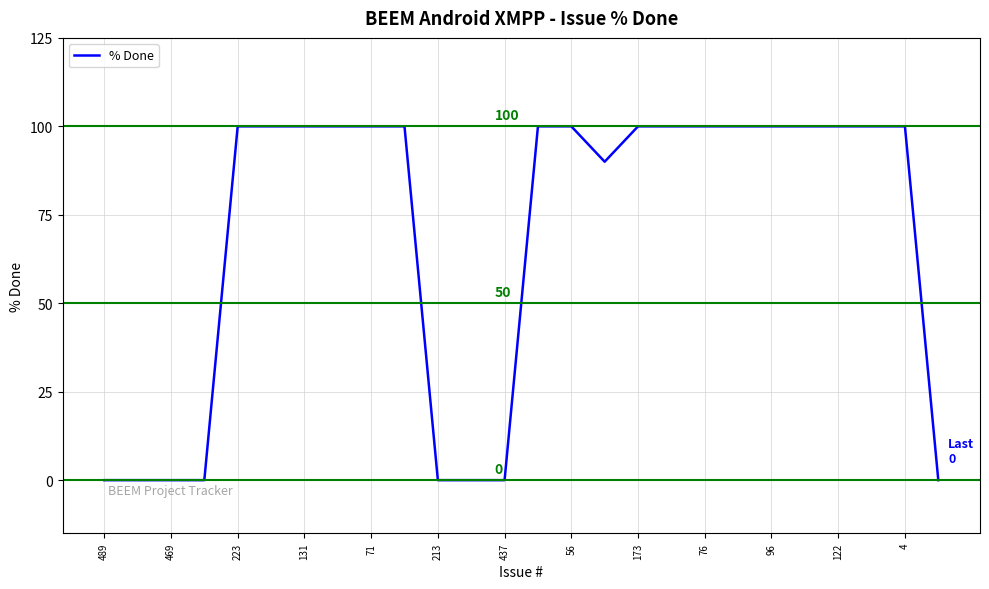

Count the values in the range 0 to 100.

26